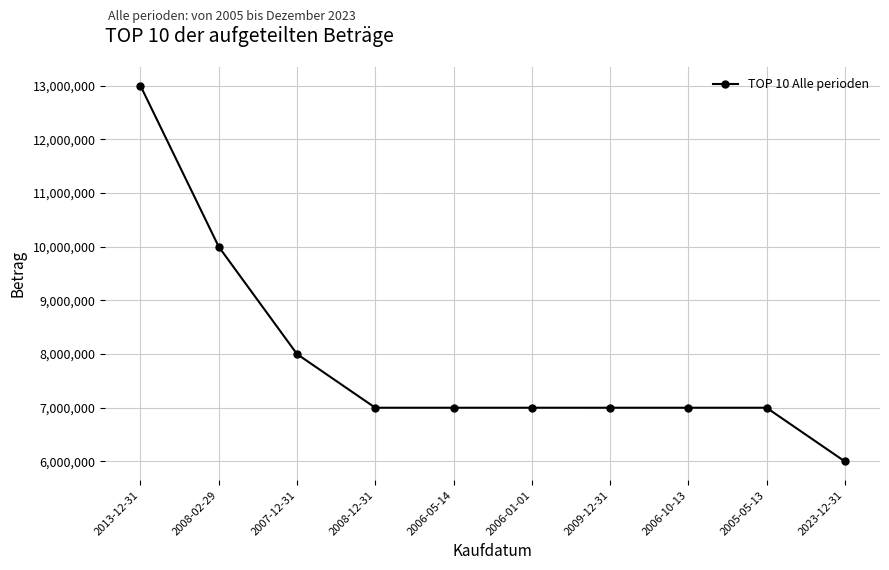

What is the smallest value displayed?

6000000